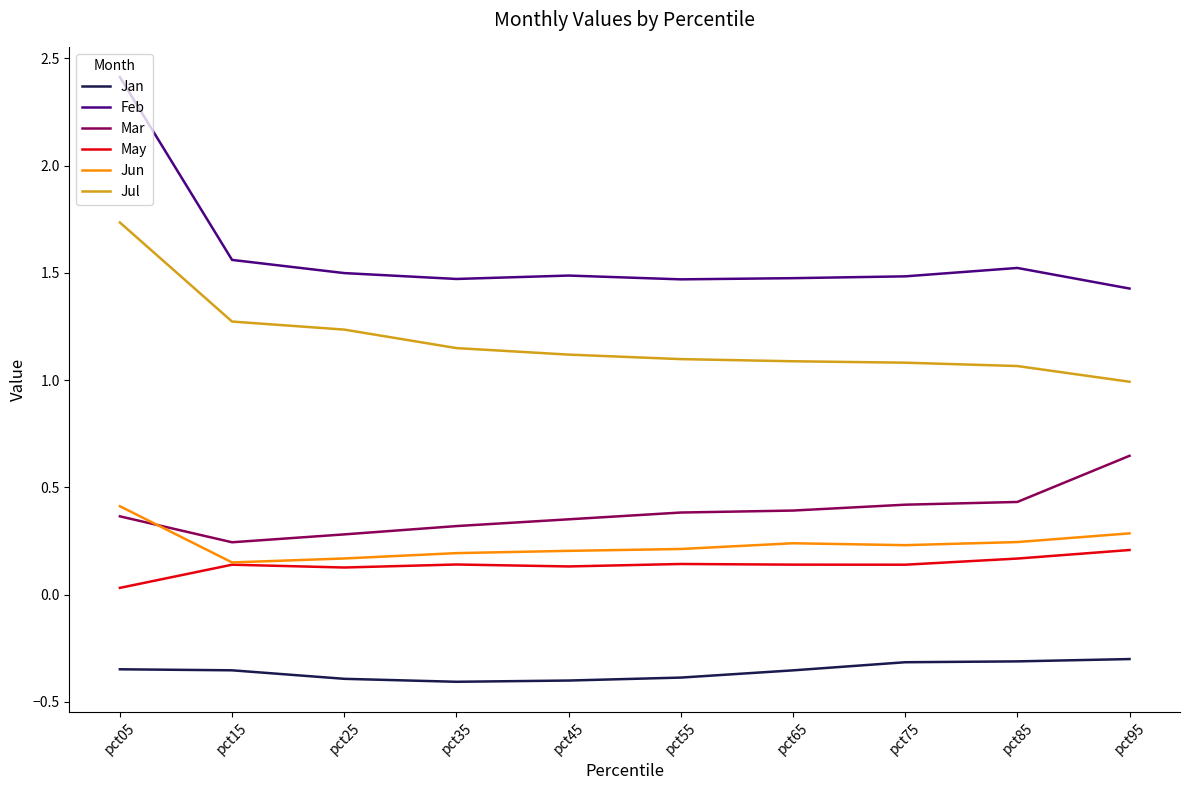

Count the Jun values in the range 0 to 1.

10